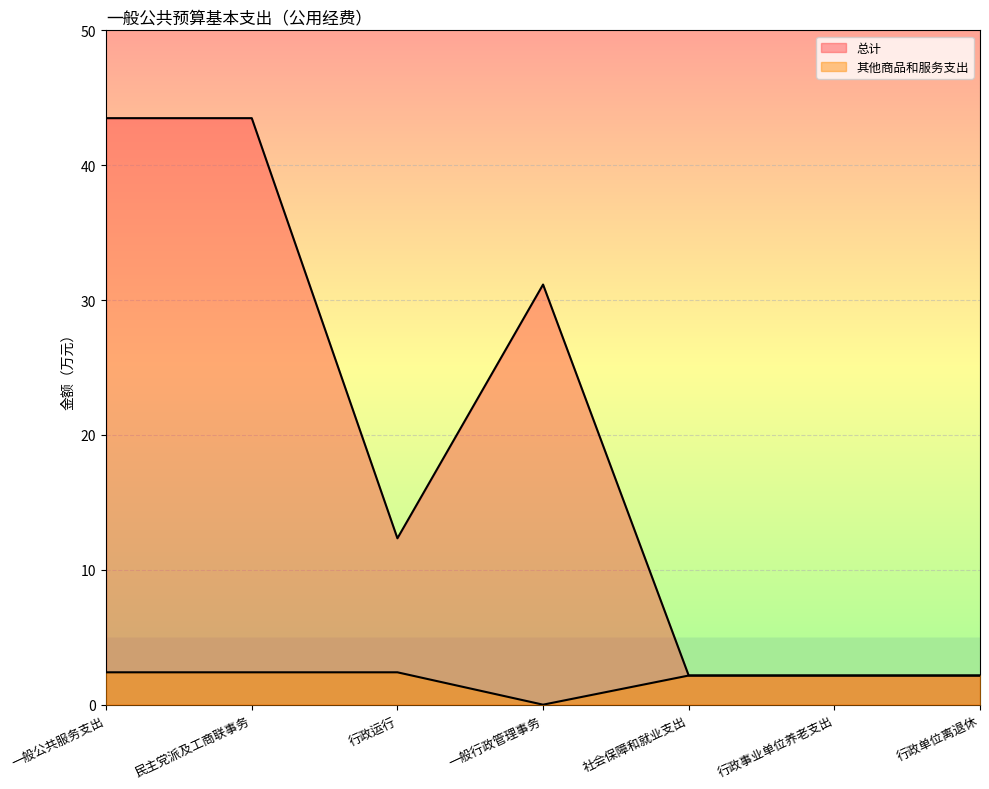

Where is 总计 nearest to the value 22?

一般行政管理事务